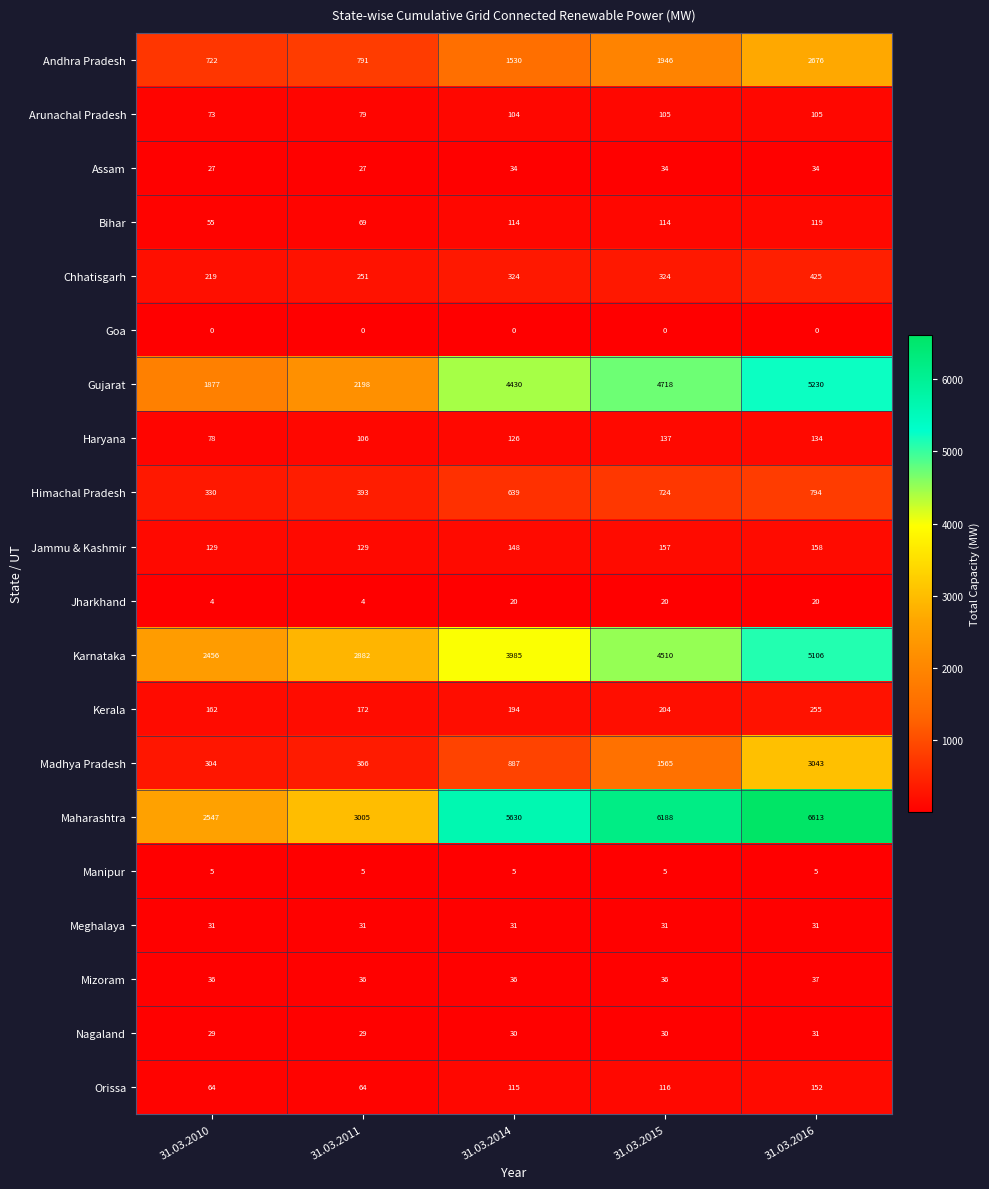

Count the Assam values in the range 27 to 34.

5